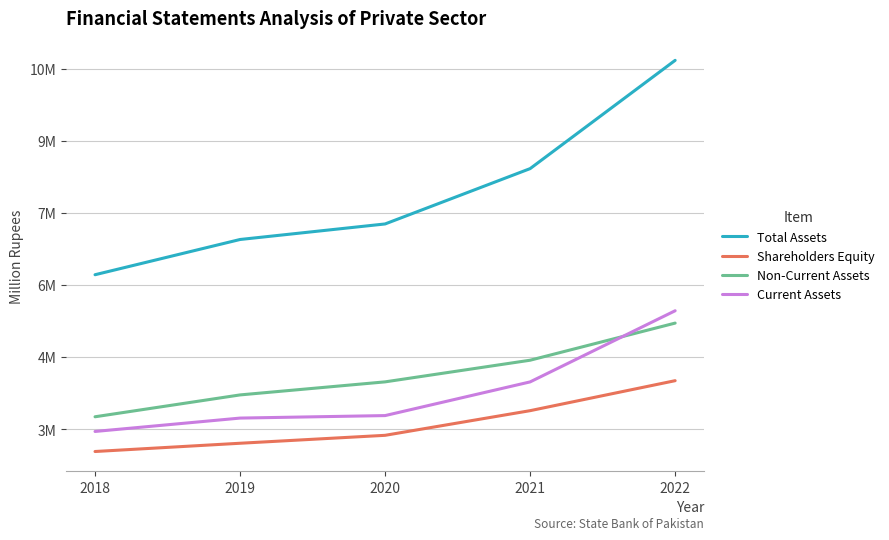

What are all the series names shown in the legend?

Total Assets, Shareholders Equity, Non-Current Assets, Current Assets